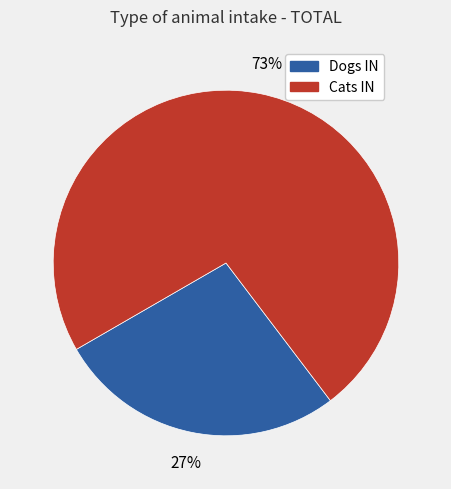

Do Dogs IN and Cats IN together represent more than half of the pie?

Yes